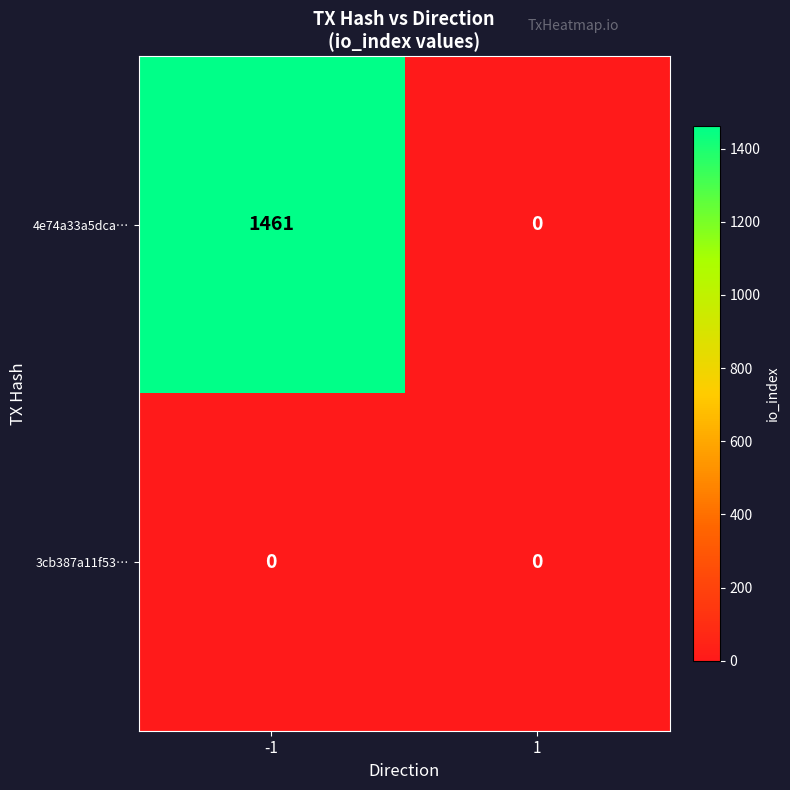

Is it true that 4e74a33a5dca… equals 2037 at -1?

False